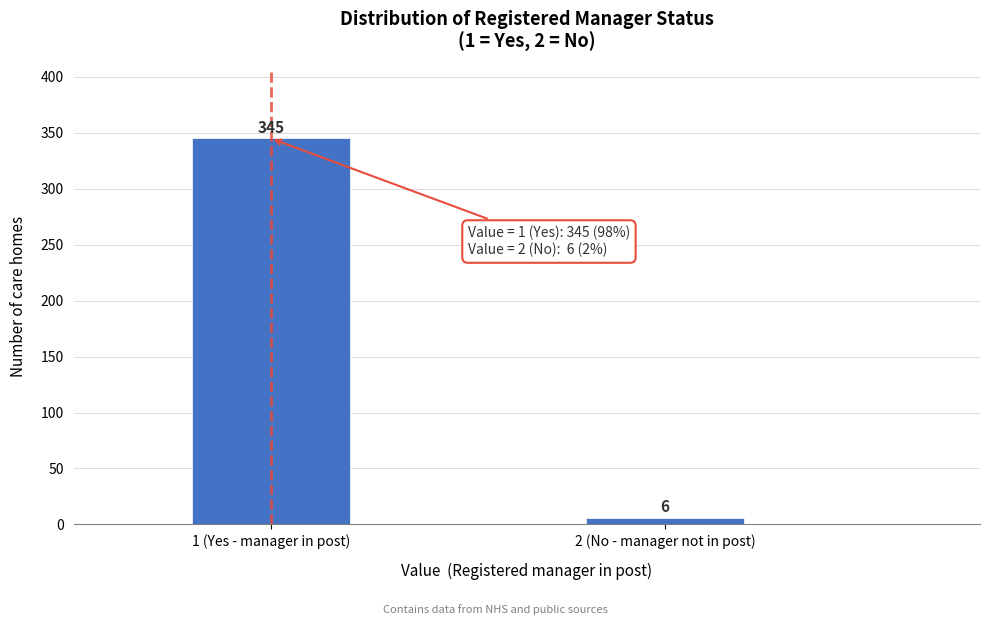

Reading left to right, extract all data points from this chart.

345	6